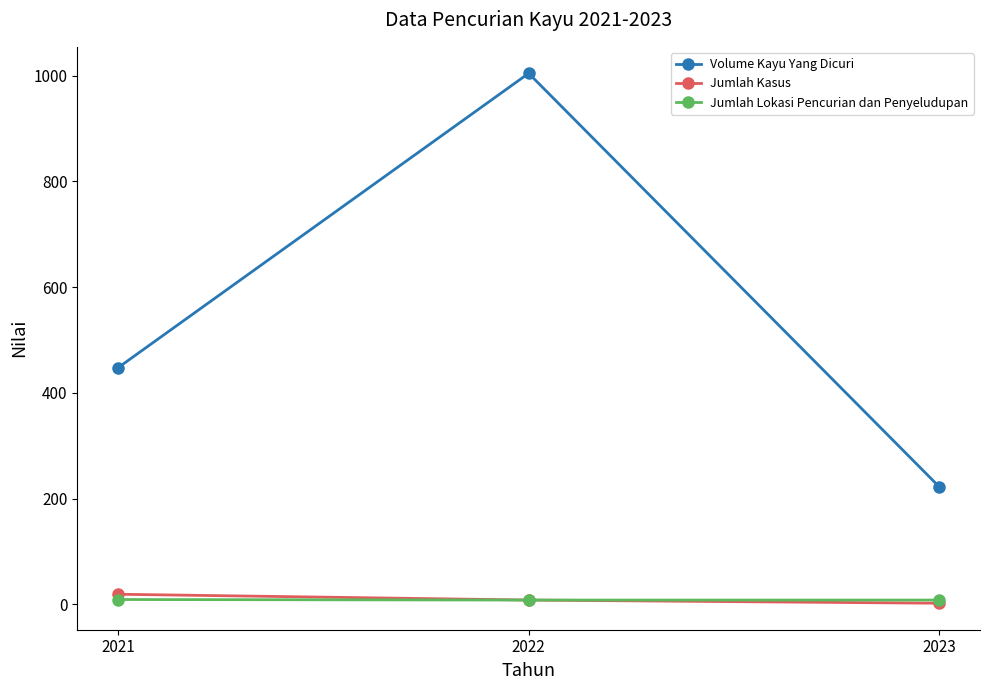

Where is Volume Kayu Yang Dicuri nearest to the value 613?

2021